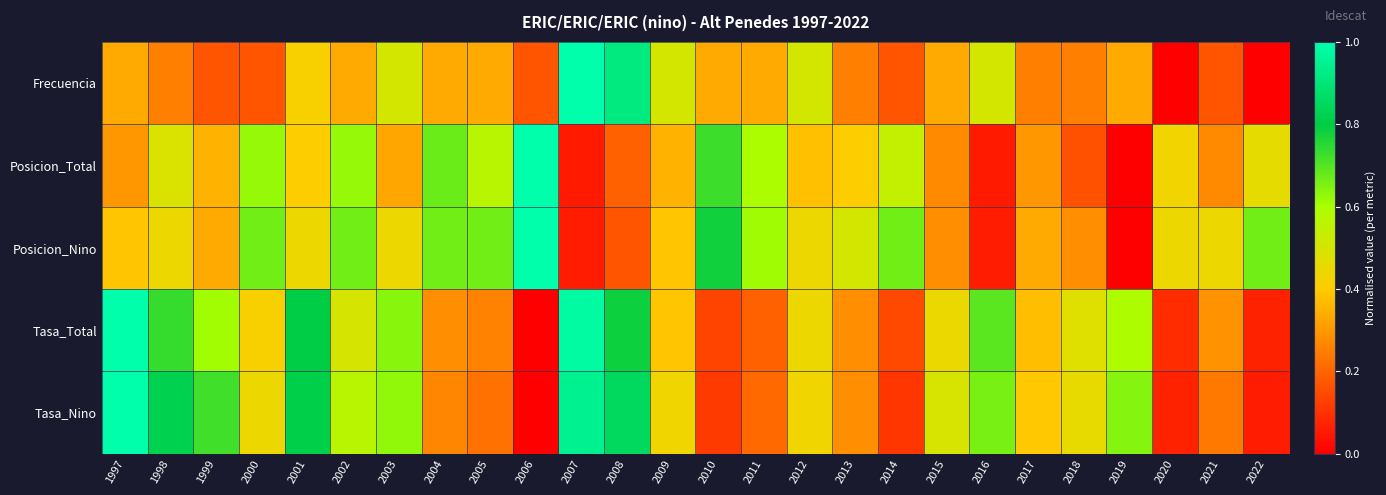

List the series in order of their peak value, lowest first.

Frecuencia, Posicion_Total, Posicion_Nino, Tasa_Total, Tasa_Nino